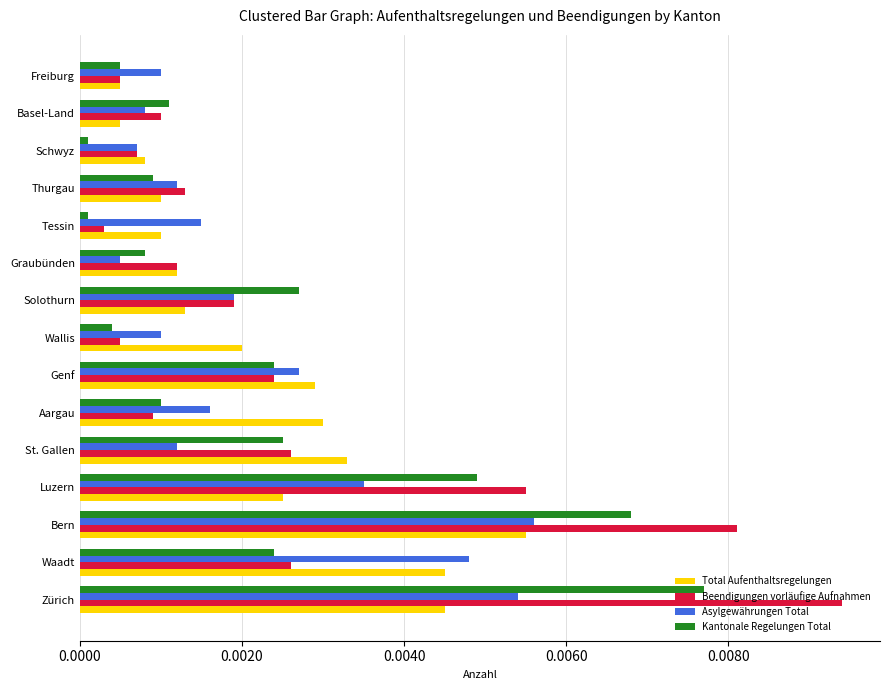

What are all the series names shown in the legend?

Total Aufenthaltsregelungen, Beendigungen vorläufige Aufnahmen, Asylgewährungen Total, Kantonale Regelungen Total